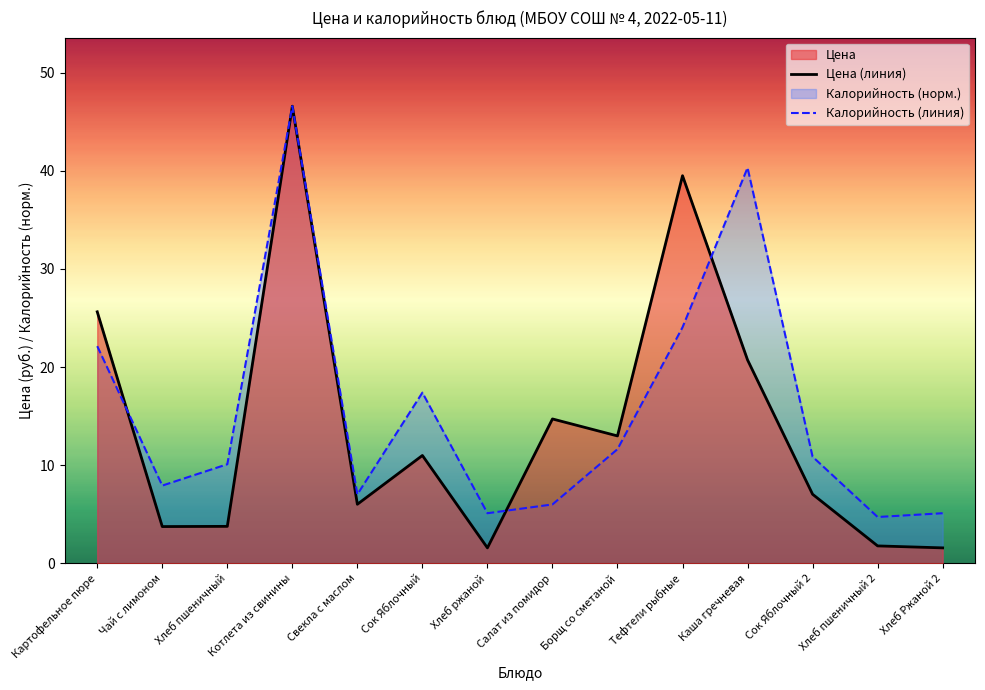

How many interior local valleys does the Калорийность (линия) series have?

4